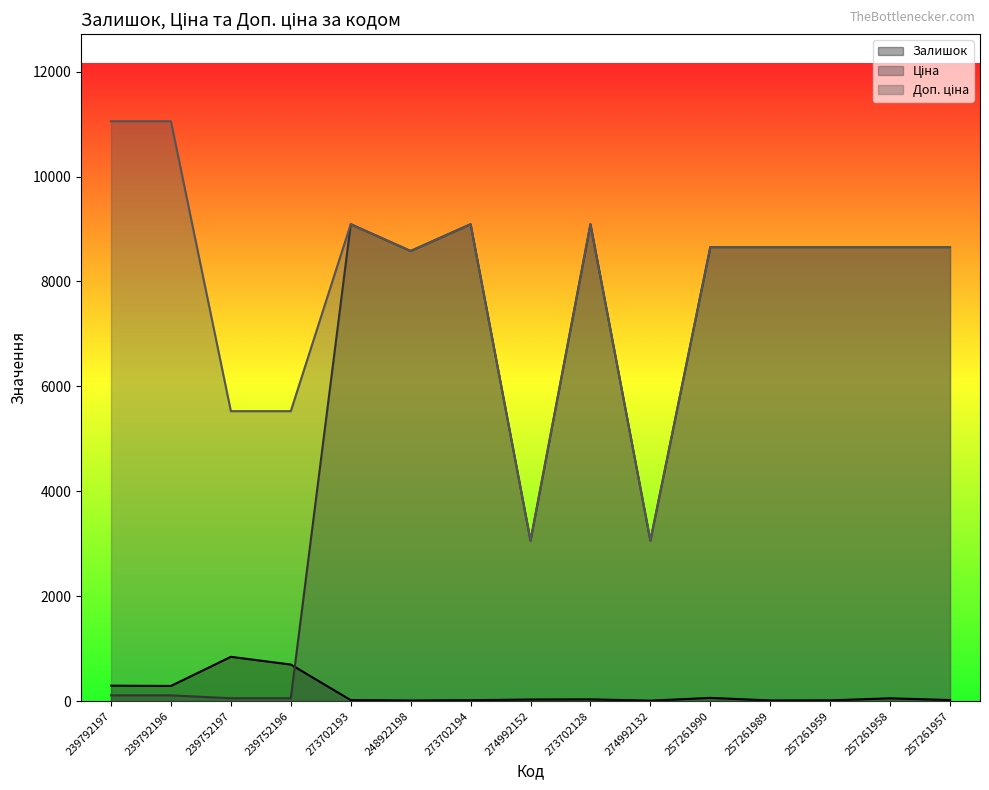

How many lines are shown in the chart?

3